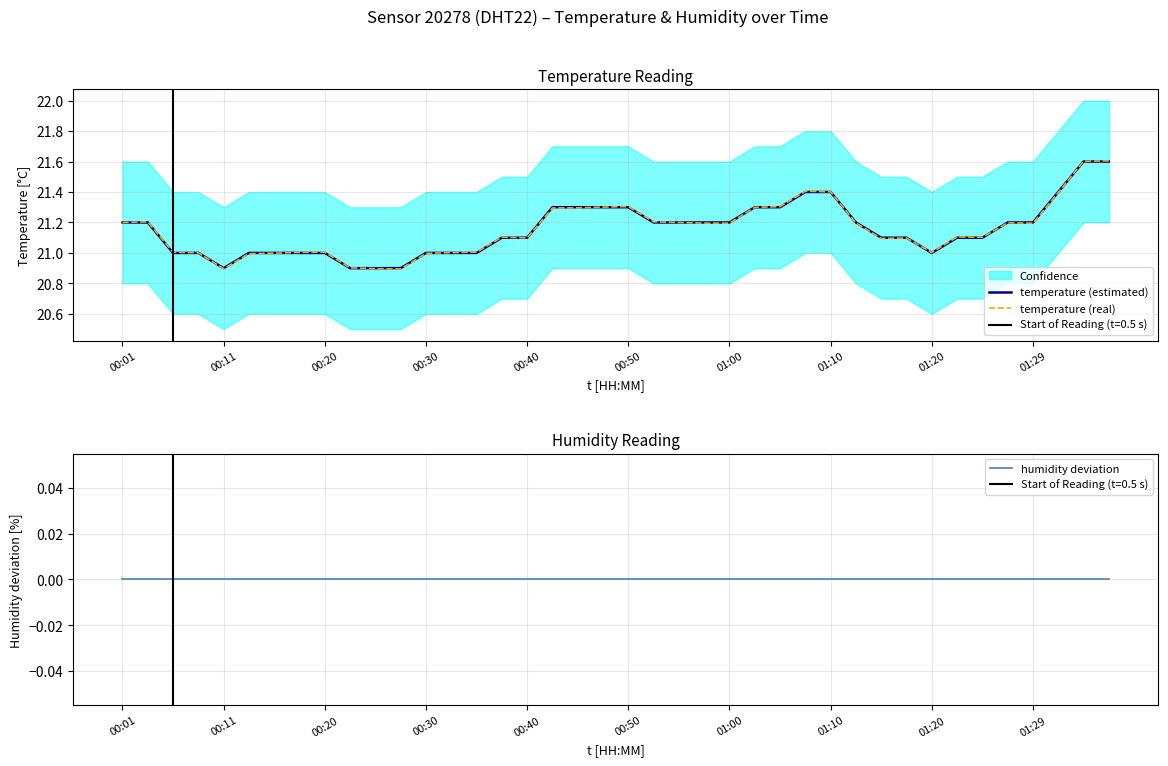

What is the highest value of the temperature (real) series?

21.6